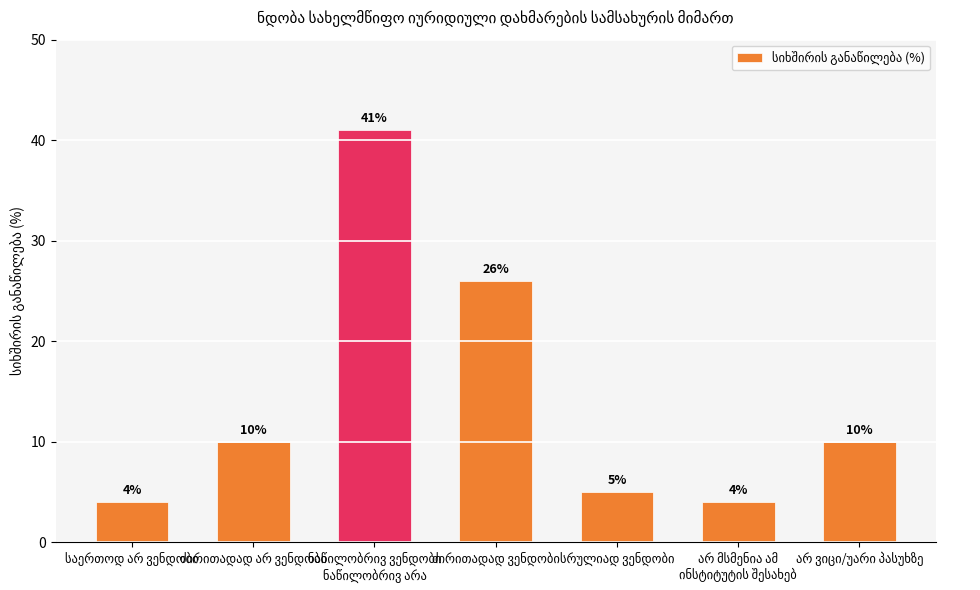

What is the maximum value shown in the chart?

41